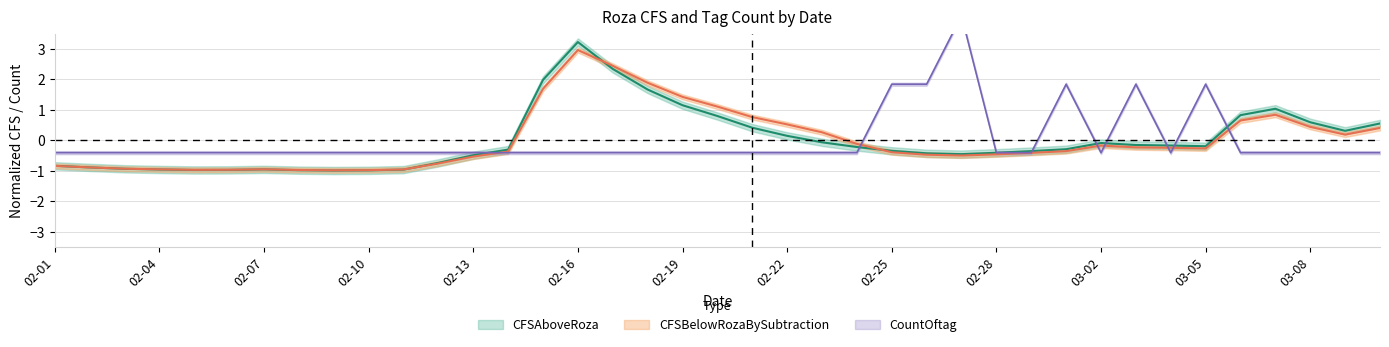

Is it true that CountOftag equals -0.6 at 2016-02-06?

False